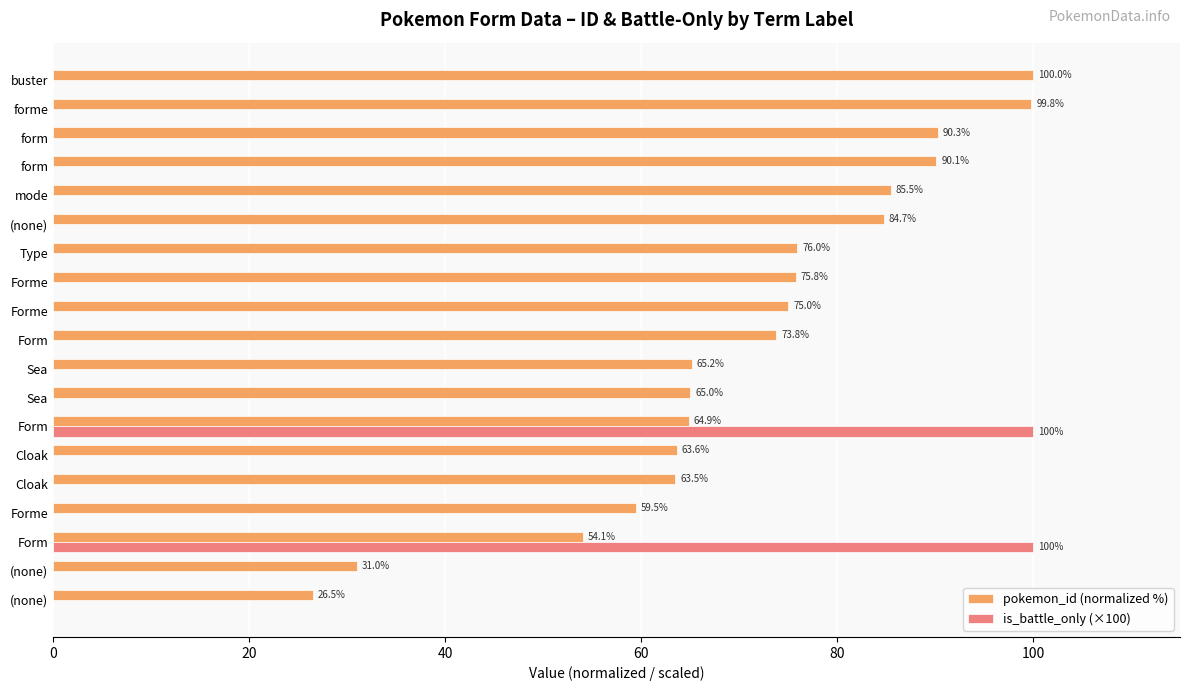

What is the highest value of the pokemon_id (normalized %) series?

100.0